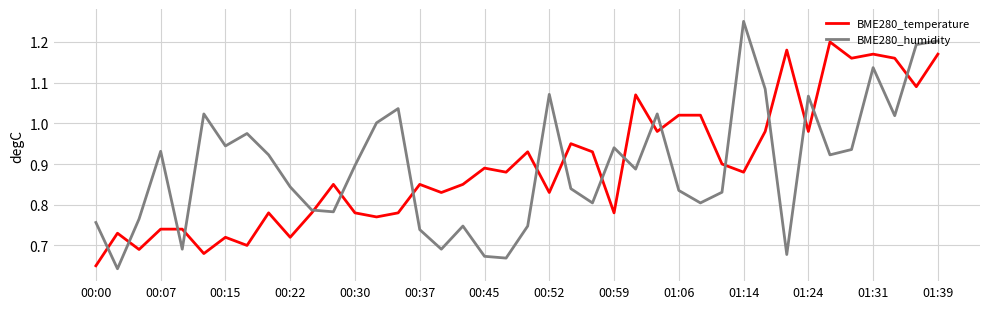

How many intersections are there between BME280_humidity and BME280_temperature?

18